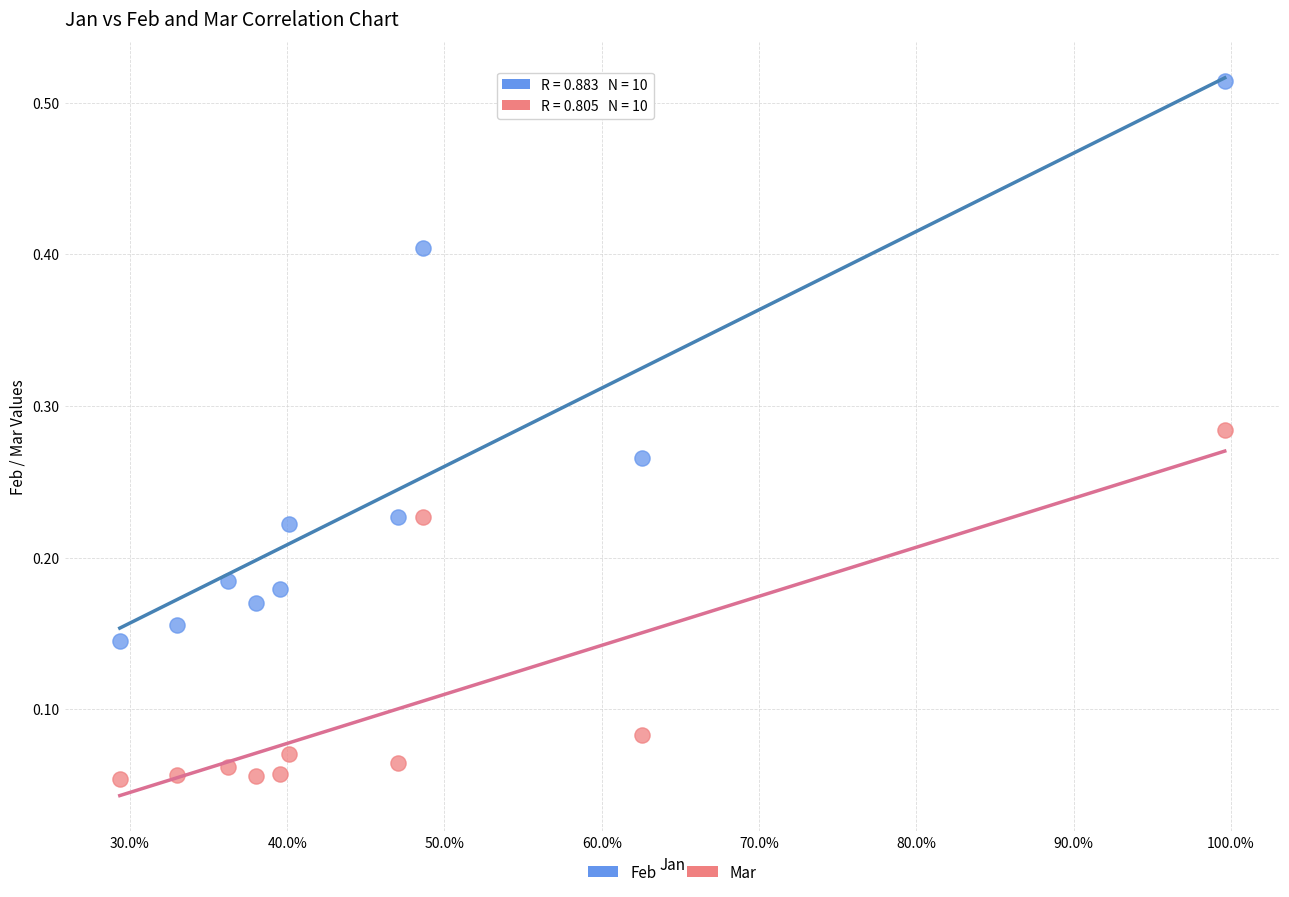

Which series reaches the minimum Y coordinate?

Mar